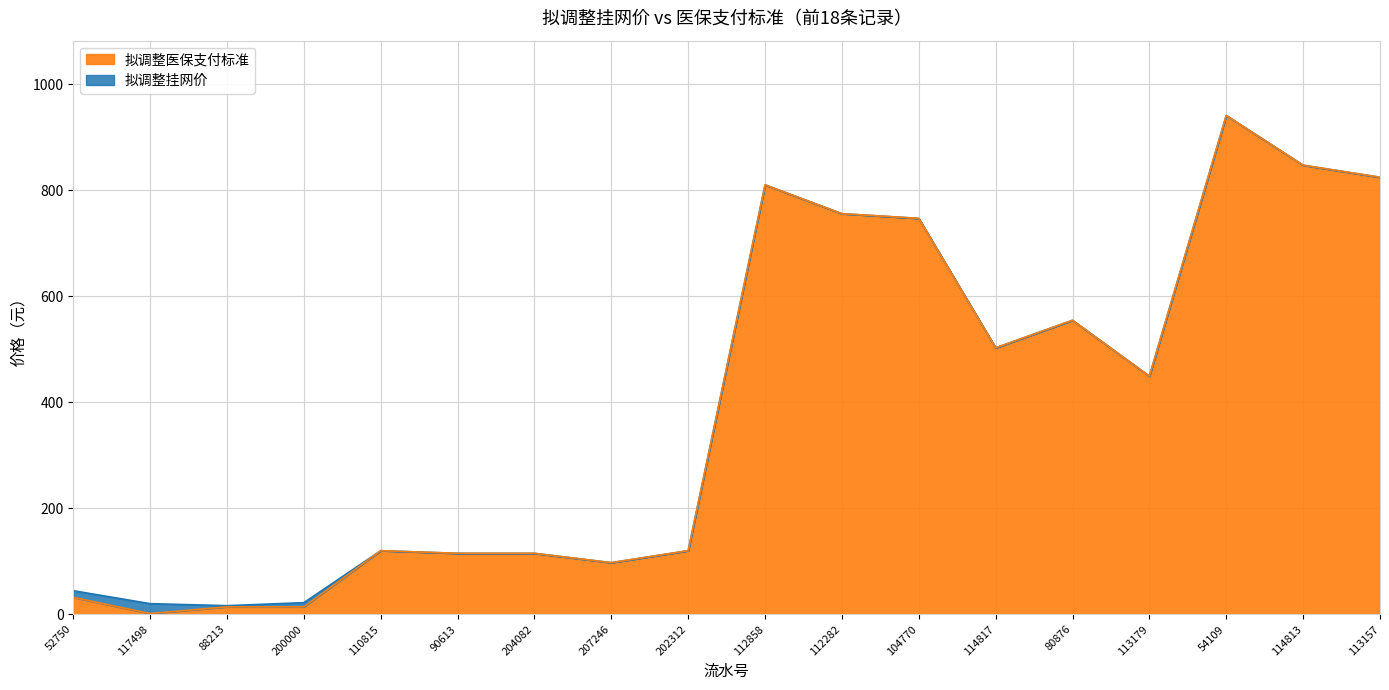

What is the value of the 拟调整挂网价 point at the 10th from the left?

810.0